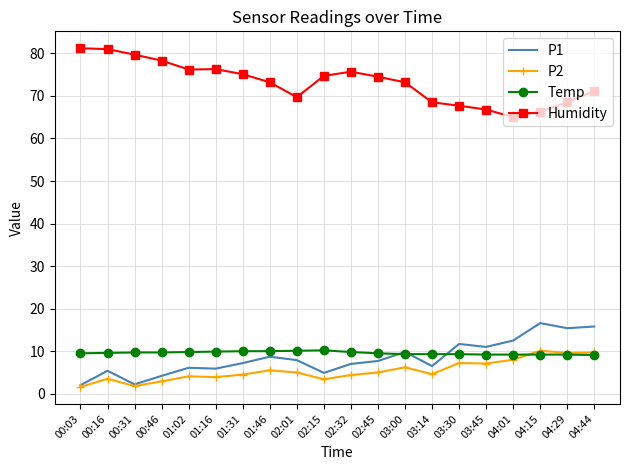

What is the maximum value shown in the chart?

81.2